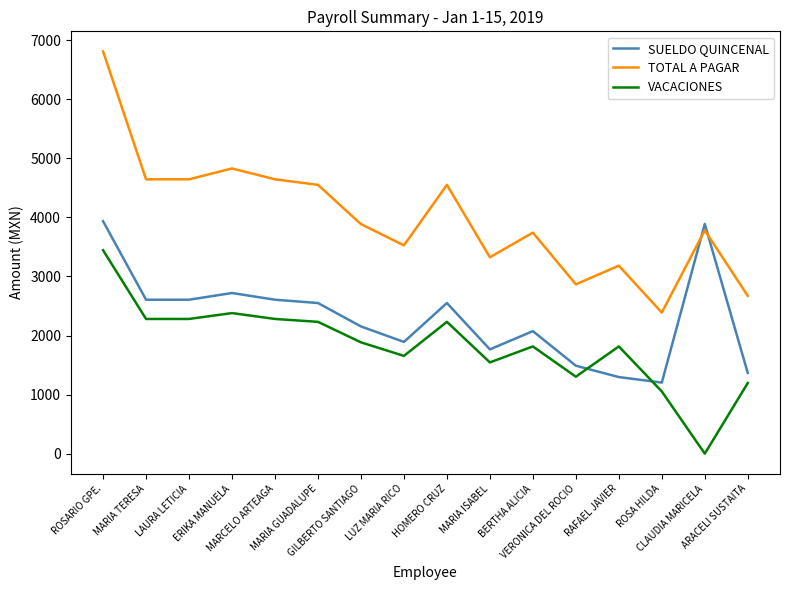

After their last crossing, which series has the higher values: SUELDO QUINCENAL or VACACIONES?

SUELDO QUINCENAL